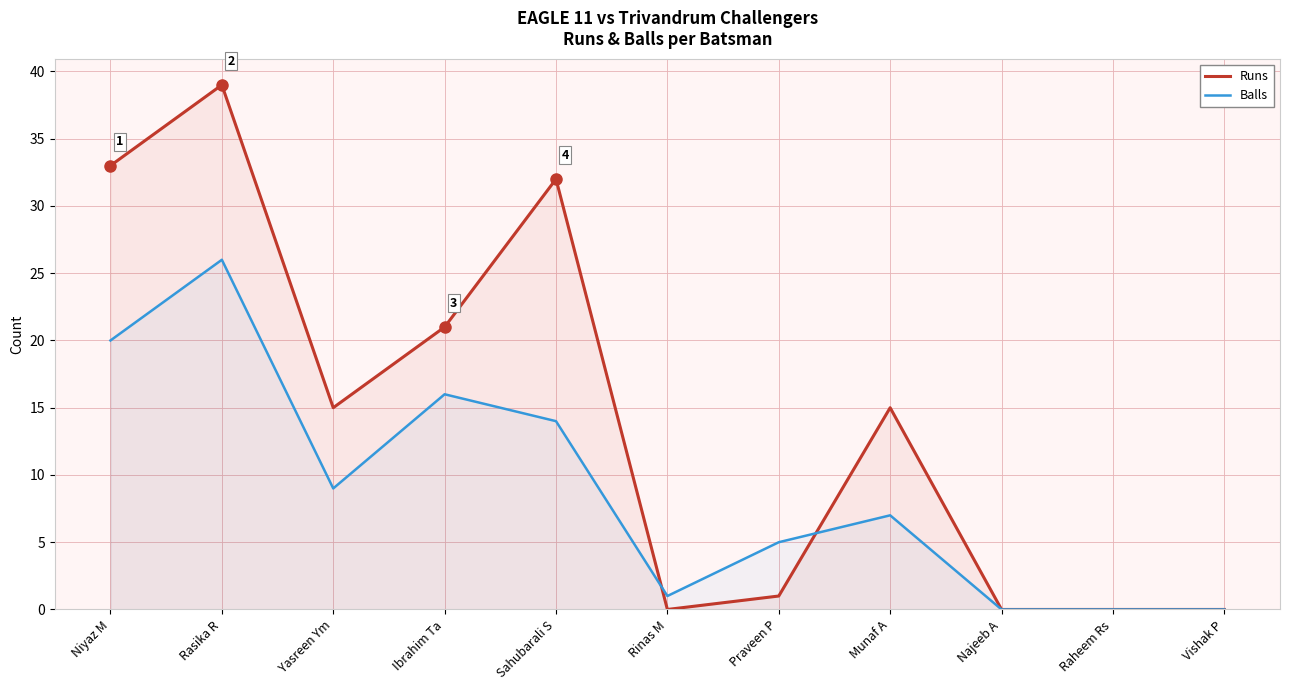

Which series ends up on top after the final intersection of Balls and Runs?

Runs